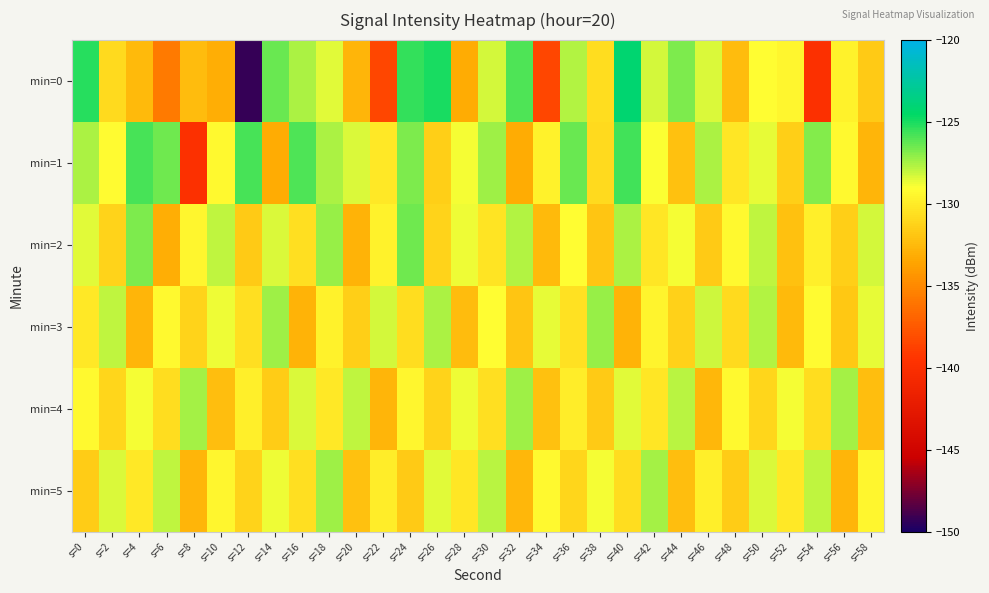

Reading left to right, what are all the values shown in this chart?

min=0: s=0=-125.2	s=2=-130.9	s=4=-132.5	s=6=-135.8	s=8=-132.4	s=10=-133.0	s=12=-149.3	s=14=-126.4	s=16=-127.6	s=18=-128.5	s=20=-132.7	s=22=-138.5	s=24=-125.5	s=26=-124.9	s=28=-133.2	s=30=-128.3	s=32=-125.9	s=34=-138.5	s=36=-127.7	s=38=-130.8	s=40=-124.1	s=42=-128.2	s=44=-126.7	s=46=-128.4	s=48=-132.4	s=50=-129.1	s=52=-129.4	s=54=-139.7	s=56=-129.7	s=58=-131.7
min=1: s=0=-127.6	s=2=-129.1	s=4=-125.9	s=6=-126.5	s=8=-139.7	s=10=-129.3	s=12=-125.9	s=14=-133.1	s=16=-125.9	s=18=-127.6	s=20=-128.3	s=22=-130.1	s=24=-126.8	s=26=-131.4	s=28=-128.9	s=30=-127.3	s=32=-133.2	s=34=-129.7	s=36=-126.4	s=38=-130.9	s=40=-125.7	s=42=-129.0	s=44=-132.1	s=46=-127.6	s=48=-130.2	s=50=-128.7	s=52=-131.4	s=54=-126.9	s=56=-129.3	s=58=-132.7
min=2: s=0=-128.4	s=2=-131.2	s=4=-126.8	s=6=-133.1	s=8=-129.4	s=10=-127.9	s=12=-131.7	s=14=-128.3	s=16=-130.6	s=18=-127.2	s=20=-132.9	s=22=-129.7	s=24=-126.5	s=26=-131.2	s=28=-128.8	s=30=-130.3	s=32=-127.7	s=34=-132.4	s=36=-129.1	s=38=-131.9	s=40=-127.6	s=42=-130.2	s=44=-128.9	s=46=-131.7	s=48=-129.3	s=50=-127.9	s=52=-132.1	s=54=-129.8	s=56=-131.4	s=58=-128.2
min=3: s=0=-130.1	s=2=-127.9	s=4=-132.7	s=6=-129.3	s=8=-131.2	s=10=-128.8	s=12=-130.6	s=14=-127.3	s=16=-132.9	s=18=-129.7	s=20=-131.4	s=22=-128.2	s=24=-130.8	s=26=-127.6	s=28=-132.3	s=30=-129.1	s=32=-131.9	s=34=-128.7	s=36=-130.4	s=38=-127.2	s=40=-132.8	s=42=-129.6	s=44=-131.3	s=46=-128.1	s=48=-130.9	s=50=-127.7	s=52=-132.4	s=54=-129.2	s=56=-131.8	s=58=-128.6
min=4: s=0=-129.3	s=2=-131.1	s=4=-128.9	s=6=-130.7	s=8=-127.5	s=10=-132.2	s=12=-129.8	s=14=-131.6	s=16=-128.3	s=18=-130.1	s=20=-127.9	s=22=-132.7	s=24=-129.4	s=26=-131.2	s=28=-128.8	s=30=-130.6	s=32=-127.3	s=34=-132.1	s=36=-129.9	s=38=-131.7	s=40=-128.4	s=42=-130.2	s=44=-127.8	s=46=-132.6	s=48=-129.3	s=50=-131.1	s=52=-128.9	s=54=-130.7	s=56=-127.5	s=58=-132.2
min=5: s=0=-131.6	s=2=-128.3	s=4=-130.1	s=6=-127.9	s=8=-132.7	s=10=-129.4	s=12=-131.2	s=14=-128.8	s=16=-130.6	s=18=-127.3	s=20=-132.1	s=22=-129.9	s=24=-131.7	s=26=-128.4	s=28=-130.2	s=30=-127.8	s=32=-132.6	s=34=-129.3	s=36=-131.1	s=38=-128.9	s=40=-130.7	s=42=-127.5	s=44=-132.2	s=46=-129.8	s=48=-131.6	s=50=-128.3	s=52=-130.1	s=54=-127.9	s=56=-132.7	s=58=-129.4